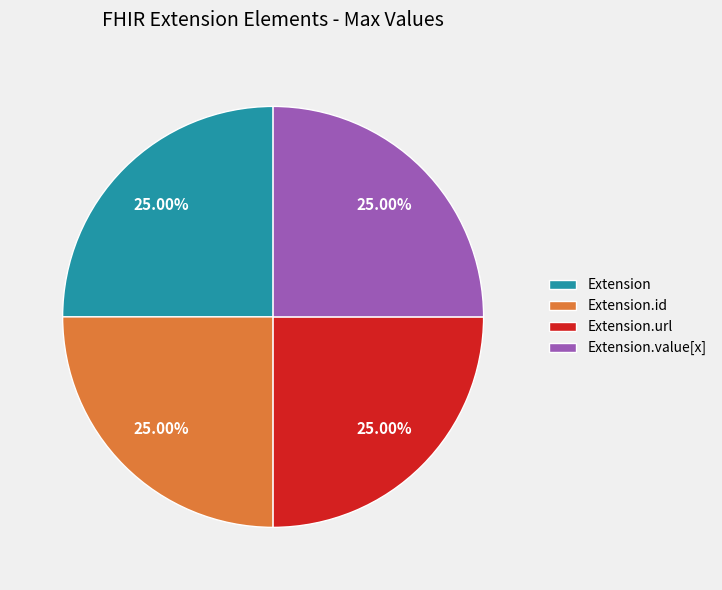

What is the ratio of the value at Extension.value[x] to the value at Extension.url?

1.0